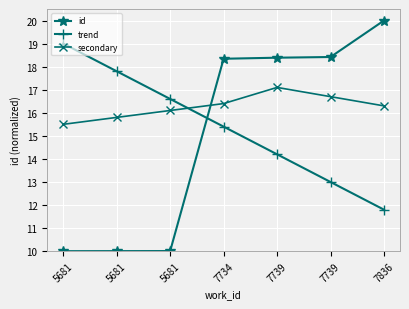

What is the average value of the trend series?

15.4